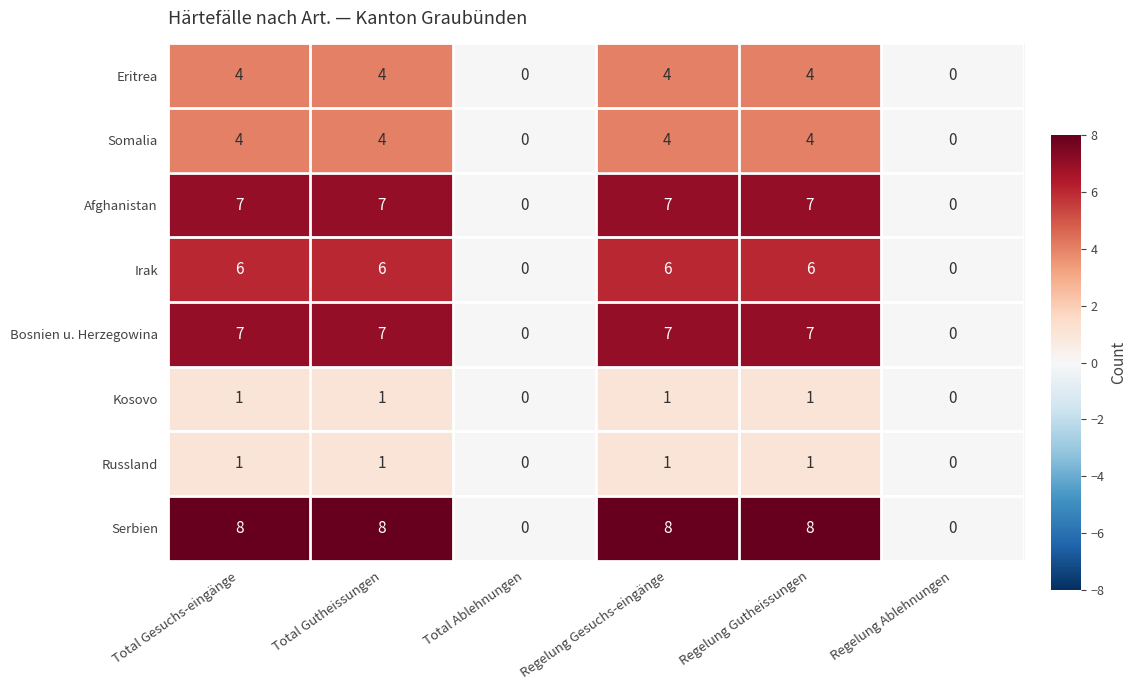

What value does the Afghanistan series have at Regelung Gesuchs-eingänge?

7